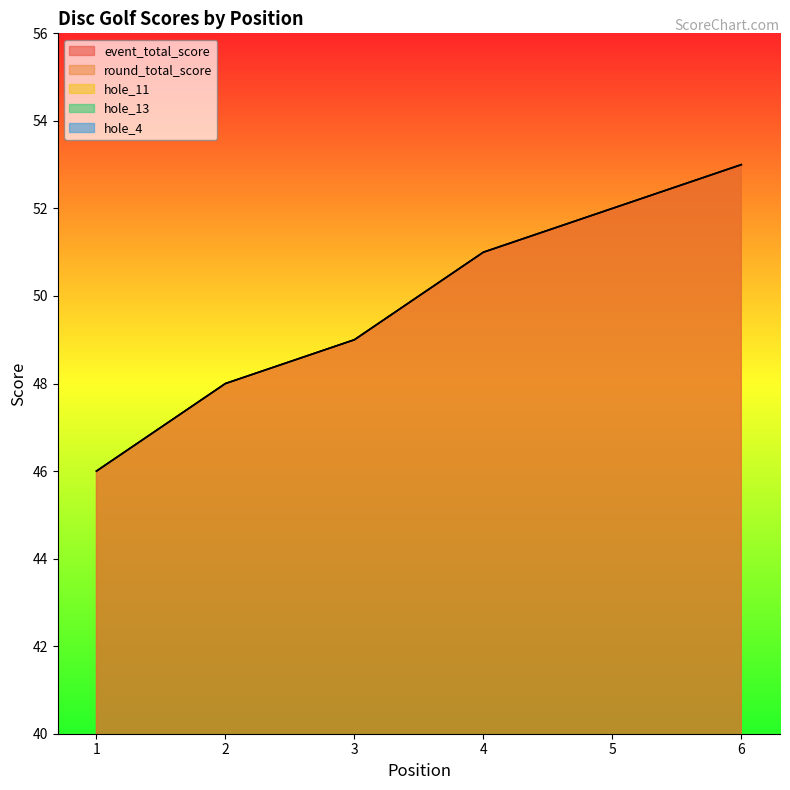

What is the approximate value of hole_11 at 1?

2